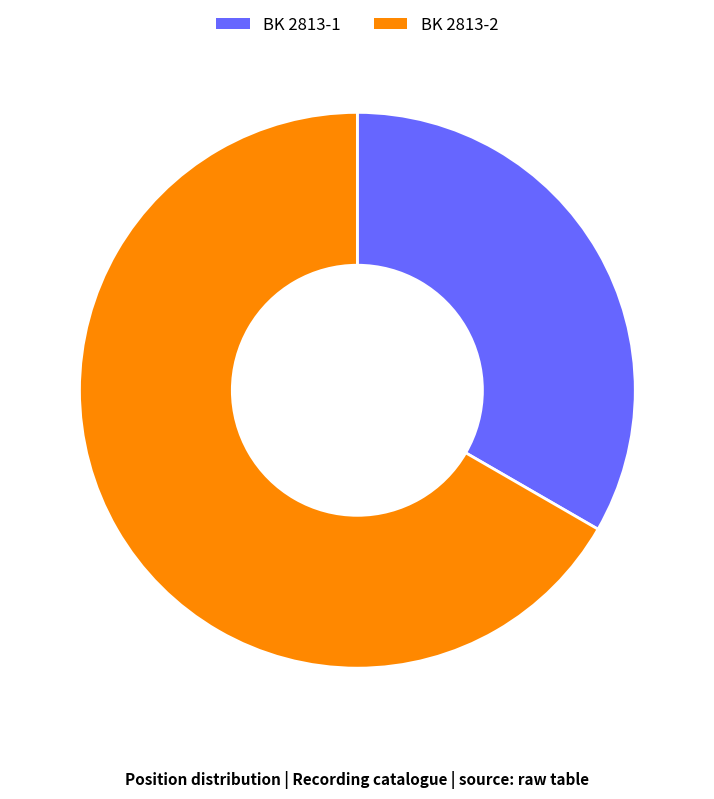

Rank the categories by value from lowest to highest.

BK 2813-1, BK 2813-2